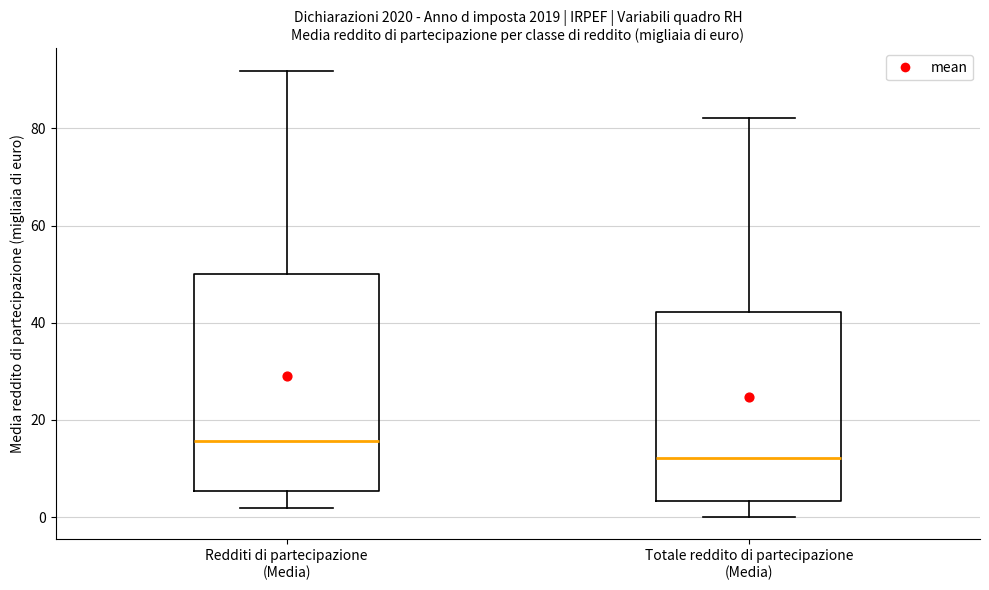

Comparing the boxes themselves (not the whiskers), which one is the tallest?

Redditi di partecipazione (Media)